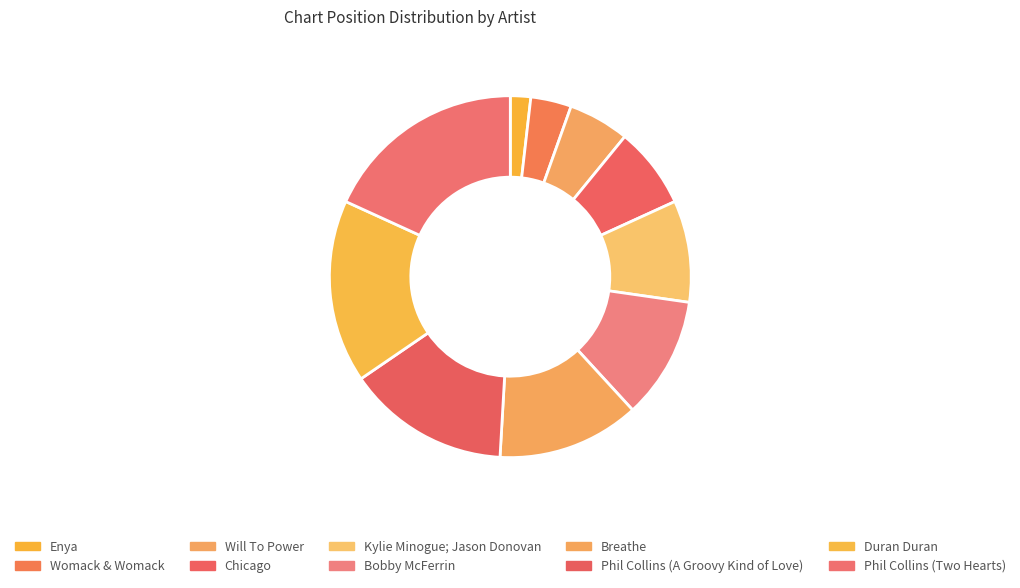

How many slices are in this pie chart?

10